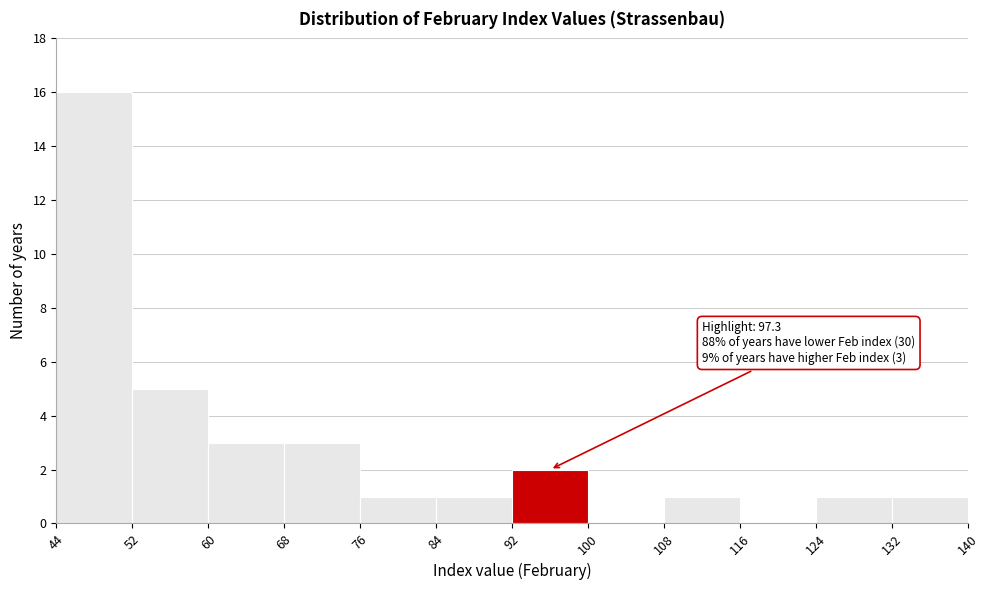

Over which range of the x-axis is the bar tallest?

44 to 52